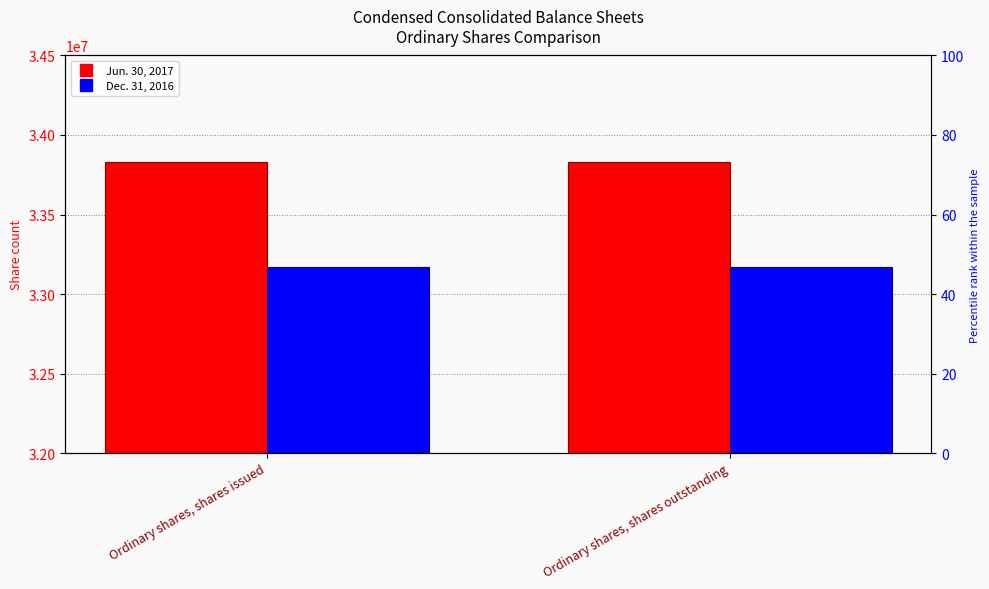

Which has a higher value, Ordinary shares, shares outstanding or Ordinary shares, shares issued?

Ordinary shares, shares outstanding